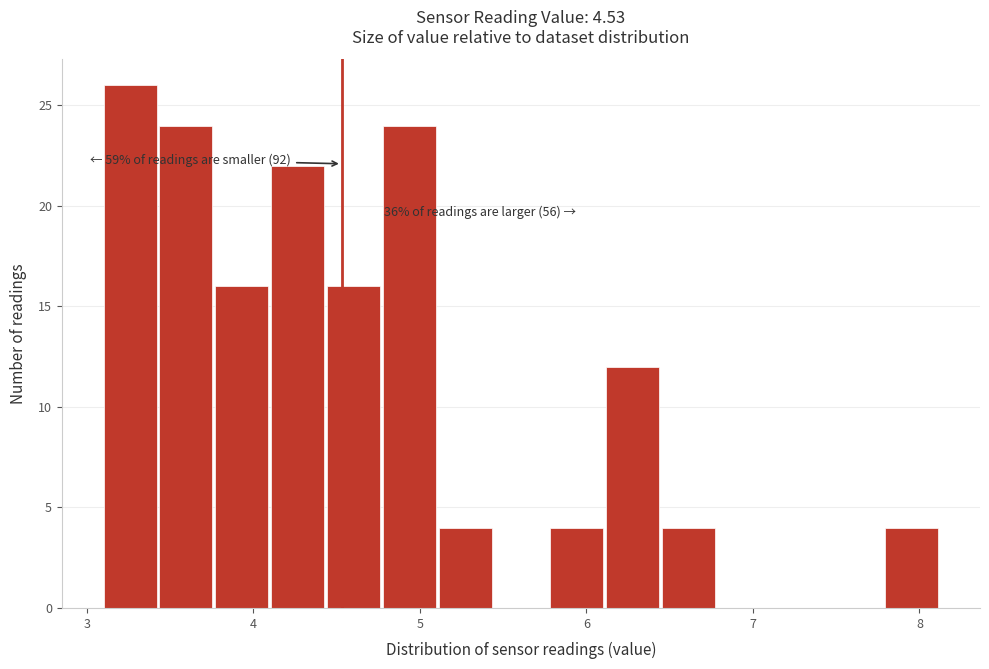

Around what value on the x-axis is the tallest bar? Give the approximate position of its centre, as read against the axis.

3.3